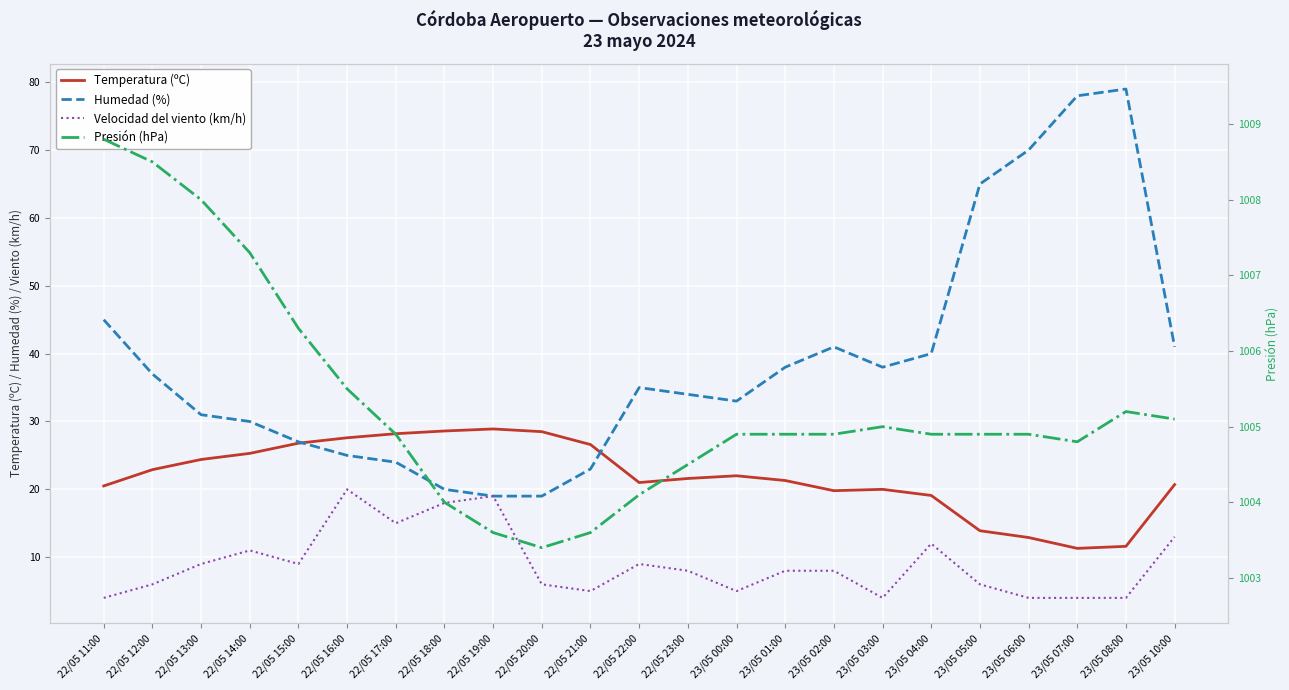

Rank the series by their maximum value, from highest to lowest.

Presión (hPa), Humedad (%), Temperatura (ºC), Velocidad del viento (km/h)